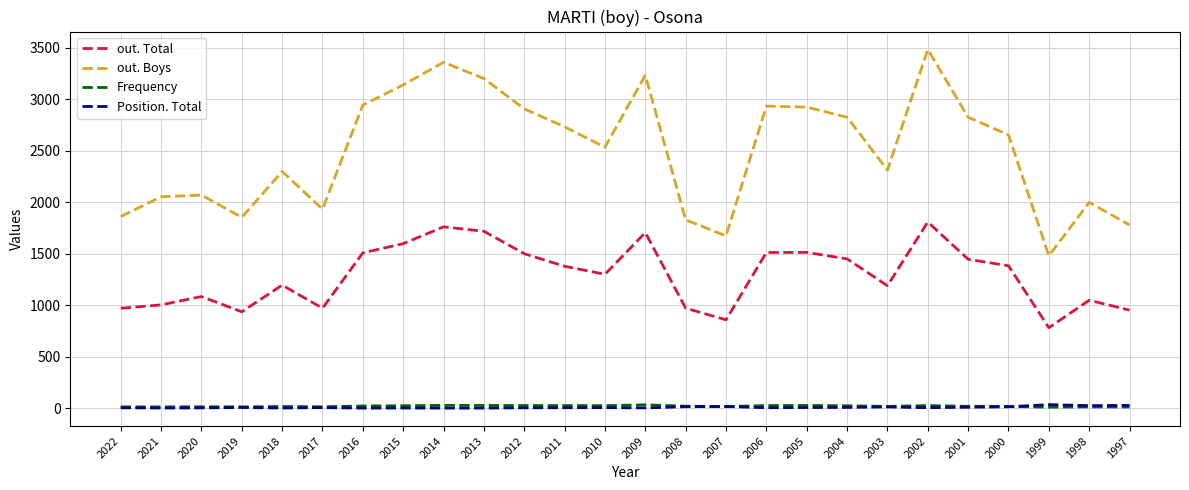

What is the total value across all series at 2010?

3867